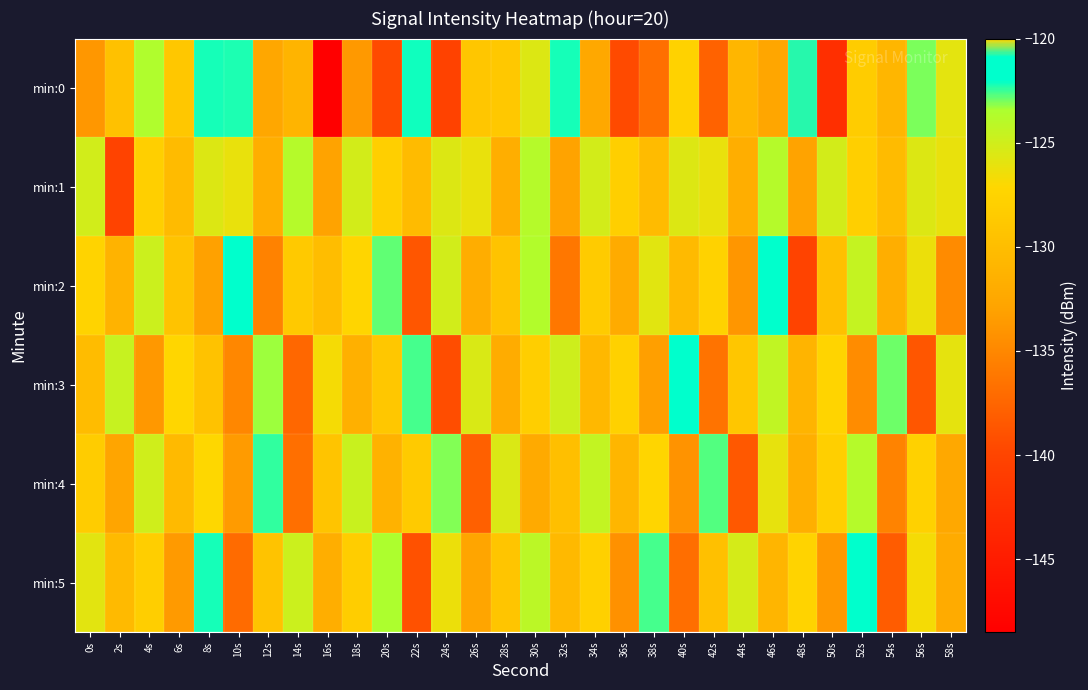

Reading left to right, list all the values displayed in this chart.

min:0: 0s=-133.9	2s=-129.6	4s=-123.6	6s=-128.9	8s=-122.2	10s=-122.3	12s=-132.5	14s=-131.1	16s=-148.4	18s=-133.6	20s=-139.6	22s=-122.1	24s=-140.3	26s=-129.0	28s=-128.8	30s=-125.6	32s=-122.2	34s=-132.4	36s=-139.6	38s=-136.8	40s=-127.7	42s=-137.7	44s=-130.9	46s=-132.6	48s=-120.7	50s=-142.6	52s=-128.3	54s=-130.9	56s=-123.0	58s=-125.9
min:1: 0s=-125.1	2s=-140.1	4s=-128.0	6s=-130.2	8s=-125.6	10s=-126.1	12s=-131.8	14s=-123.8	16s=-133.0	18s=-125.1	20s=-128.0	22s=-130.2	24s=-125.6	26s=-126.1	28s=-131.8	30s=-123.8	32s=-133.0	34s=-125.1	36s=-128.0	38s=-130.2	40s=-125.6	42s=-126.1	44s=-131.8	46s=-123.8	48s=-133.0	50s=-125.1	52s=-128.0	54s=-130.2	56s=-125.6	58s=-126.1
min:2: 0s=-127.5	2s=-131.2	4s=-124.8	6s=-129.3	8s=-133.1	10s=-121.9	12s=-135.4	14s=-128.7	16s=-130.0	18s=-127.3	20s=-122.8	22s=-138.6	24s=-125.1	26s=-131.9	28s=-129.4	30s=-123.7	32s=-136.2	34s=-128.5	36s=-132.1	38s=-125.8	40s=-130.3	42s=-127.6	44s=-133.9	46s=-121.4	48s=-140.2	50s=-129.7	52s=-124.5	54s=-131.8	56s=-126.3	58s=-134.7
min:3: 0s=-130.1	2s=-124.6	4s=-133.8	6s=-127.2	8s=-129.5	10s=-135.0	12s=-123.3	14s=-137.4	16s=-126.7	18s=-131.5	20s=-128.9	22s=-122.6	24s=-139.3	26s=-125.4	28s=-132.0	30s=-128.1	32s=-124.9	34s=-130.6	36s=-127.8	38s=-133.2	40s=-121.7	42s=-136.5	44s=-129.0	46s=-124.3	48s=-131.1	50s=-127.4	52s=-134.6	54s=-122.9	56s=-138.7	58s=-126.0
min:4: 0s=-128.3	2s=-132.7	4s=-125.0	6s=-130.4	8s=-127.1	10s=-133.5	12s=-122.4	14s=-136.8	16s=-129.2	18s=-124.7	20s=-131.3	22s=-128.6	24s=-123.1	26s=-137.9	28s=-125.5	30s=-132.2	32s=-129.8	34s=-124.4	36s=-130.9	38s=-127.3	40s=-134.1	42s=-122.7	44s=-138.5	46s=-126.1	48s=-131.6	50s=-128.0	52s=-123.8	54s=-135.3	56s=-127.7	58s=-132.4
min:5: 0s=-125.9	2s=-130.3	4s=-128.1	6s=-133.6	8s=-122.2	10s=-137.1	12s=-129.4	14s=-124.8	16s=-131.7	18s=-128.2	20s=-123.5	22s=-139.0	24s=-126.3	26s=-132.8	28s=-129.1	30s=-124.1	32s=-130.5	34s=-127.9	36s=-134.3	38s=-122.6	40s=-136.9	42s=-129.7	44s=-125.2	46s=-131.0	48s=-127.5	50s=-133.8	52s=-121.8	54s=-138.2	56s=-126.7	58s=-132.1